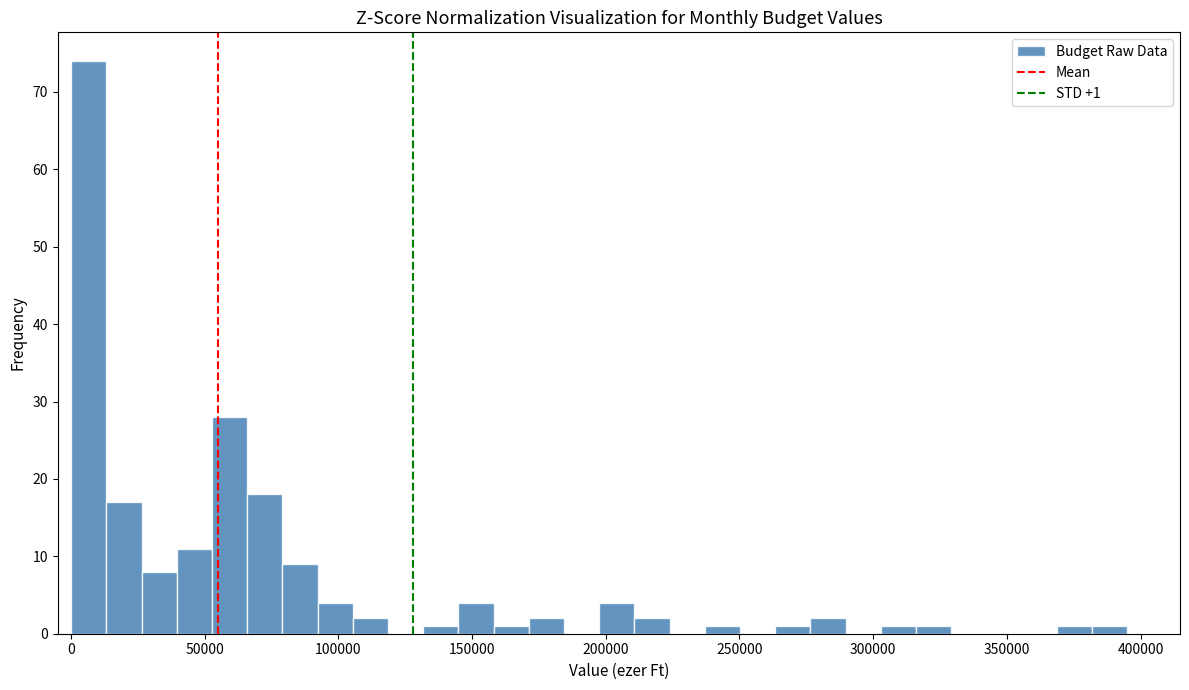

Around what value on the x-axis is the tallest bar? Give the approximate position of its centre, as read against the axis.

5000